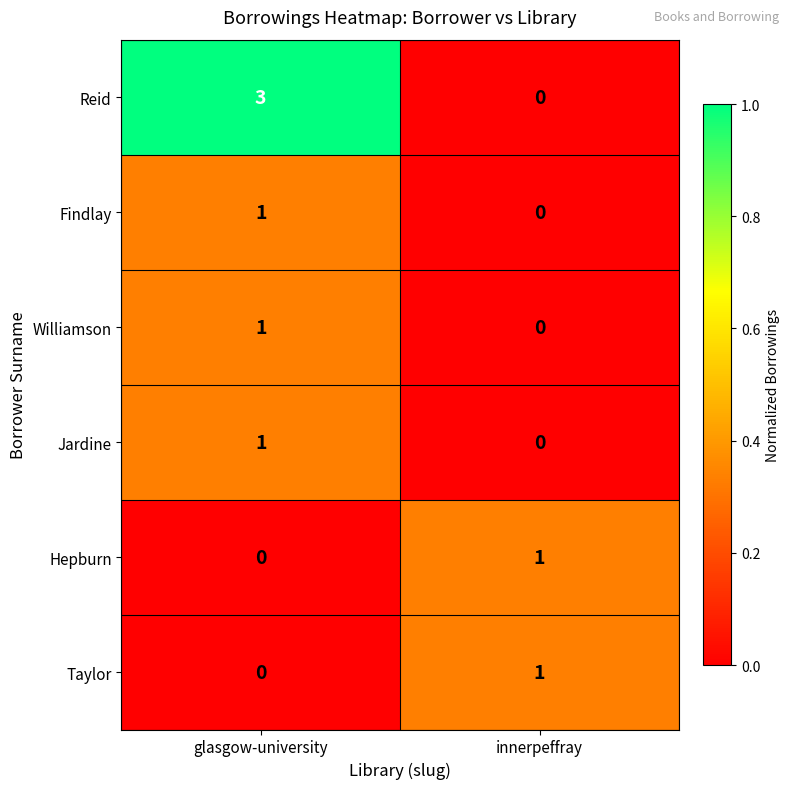

What is the maximum value shown in the chart?

3